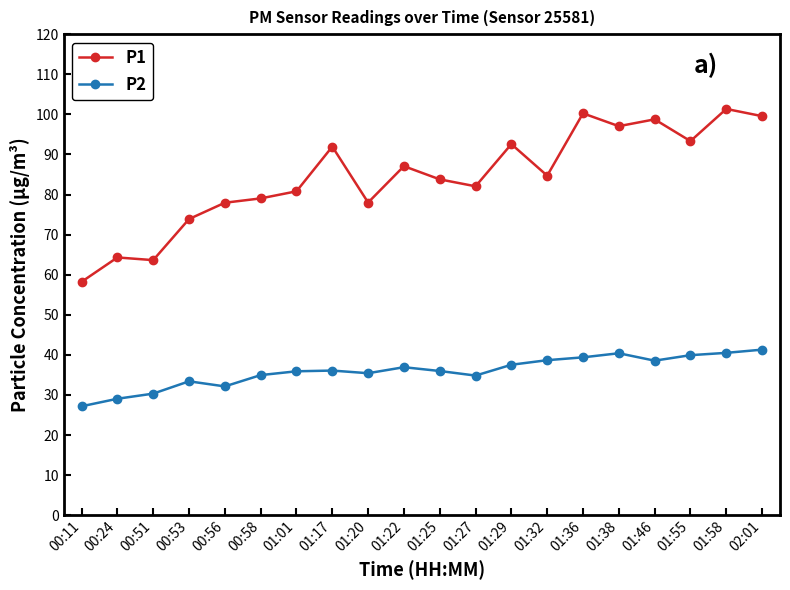

What position from the left is 00:51?

3